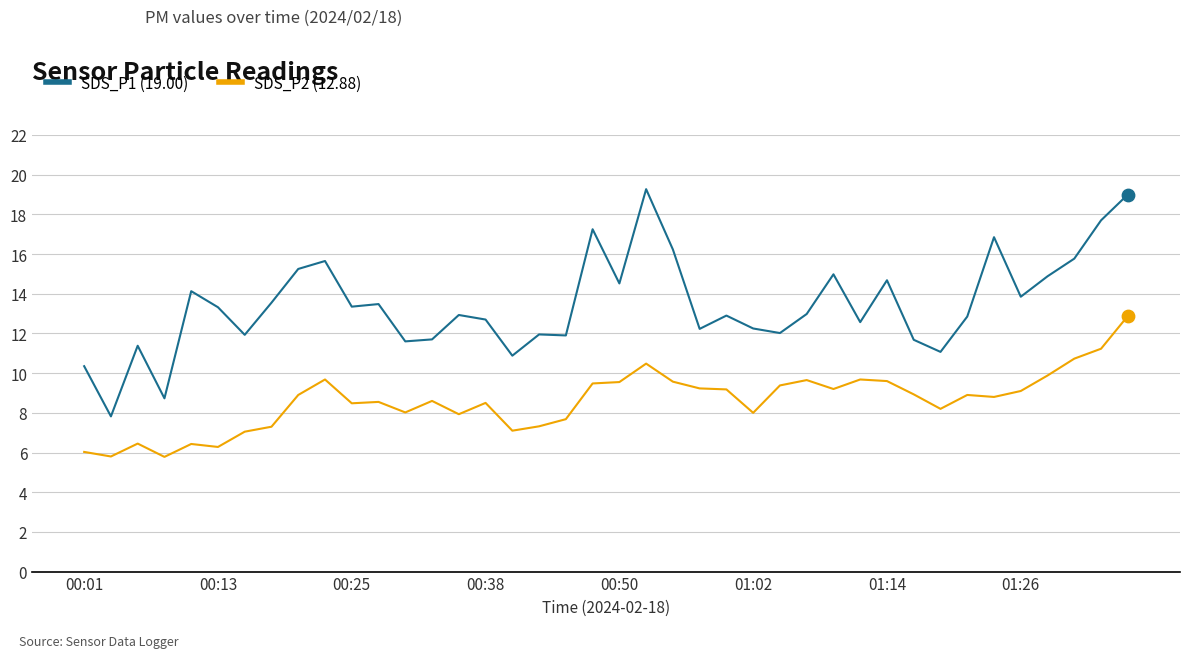

What is the smallest value displayed?

5.8